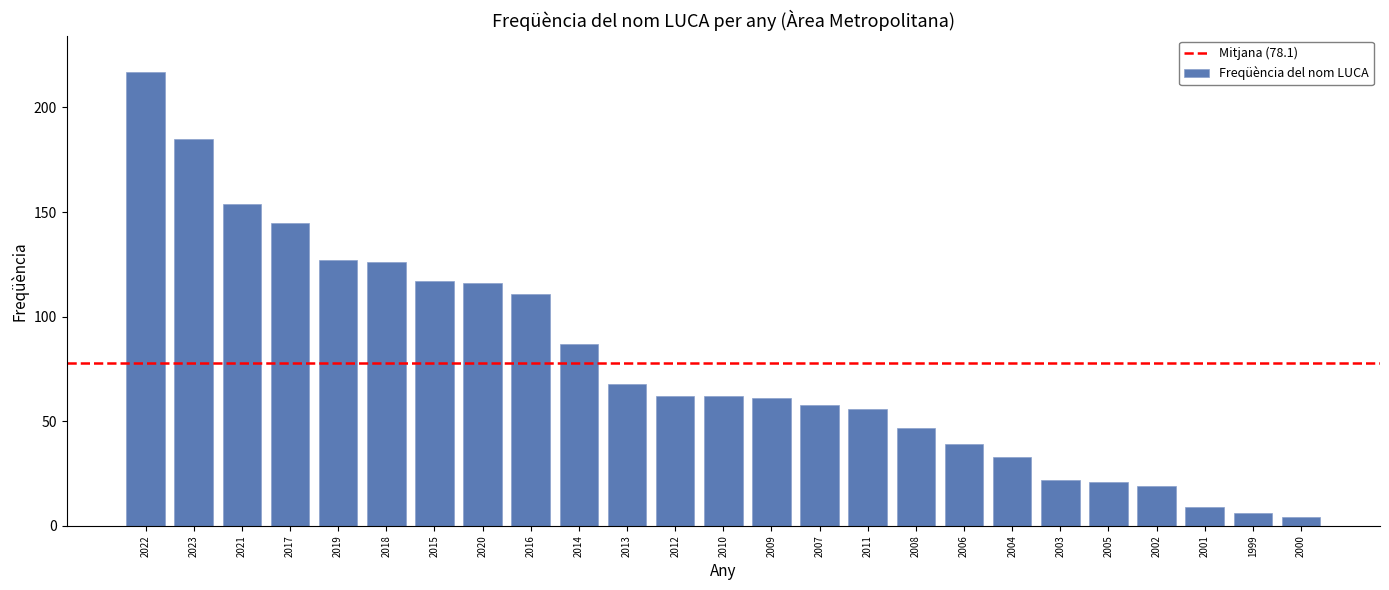

Reading left to right, extract all data points from this chart.

217	185	154	145	127	126	117	116	111	87	68	62	62	61	58	56	47	39	33	22	21	19	9	6	4